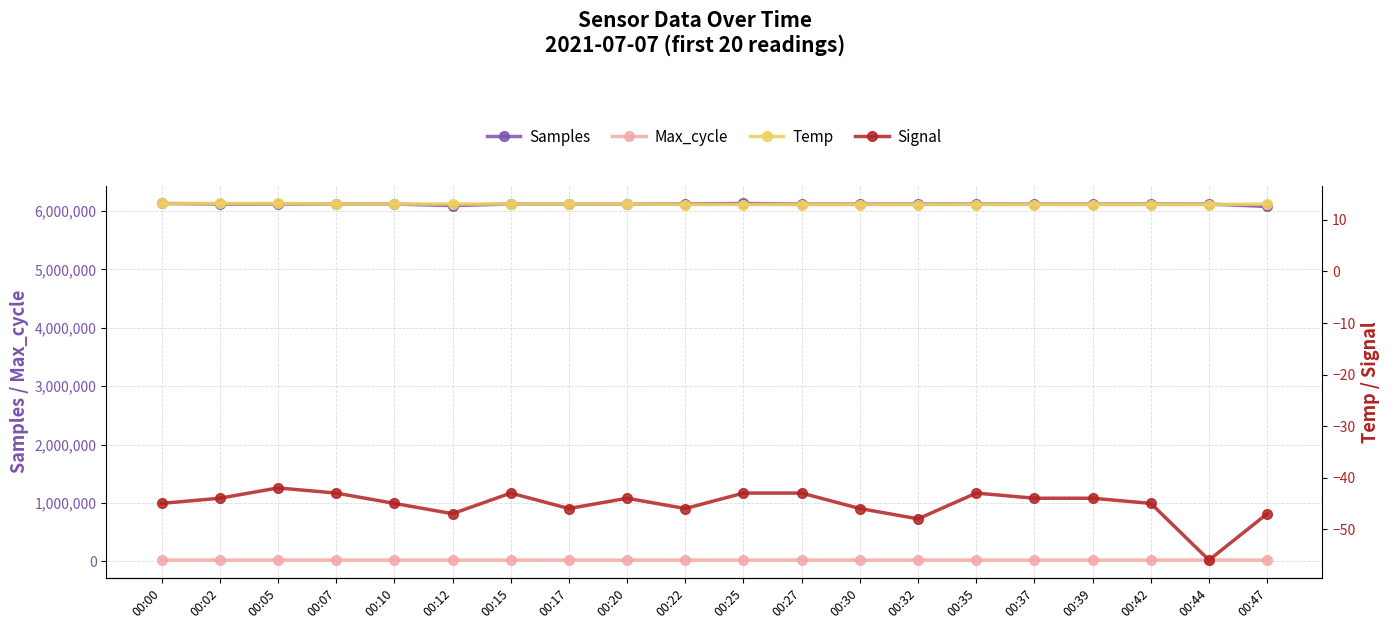

What is the sum of all Temp values?

261.3